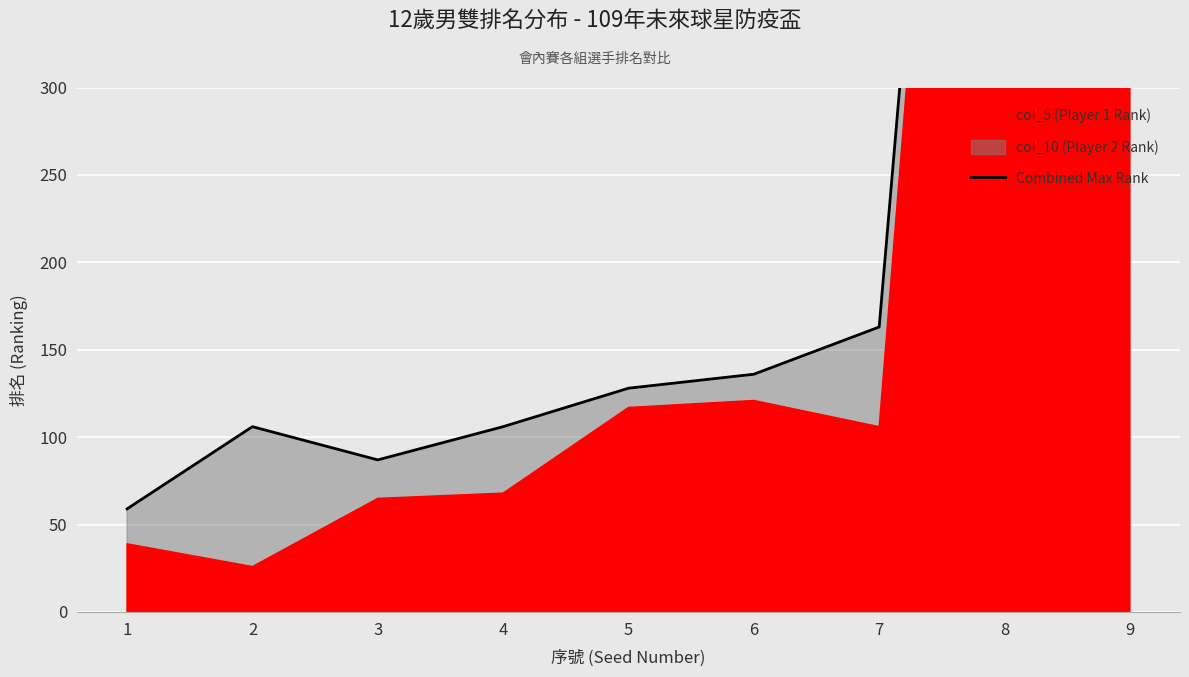

What is the sum of all values?

2783